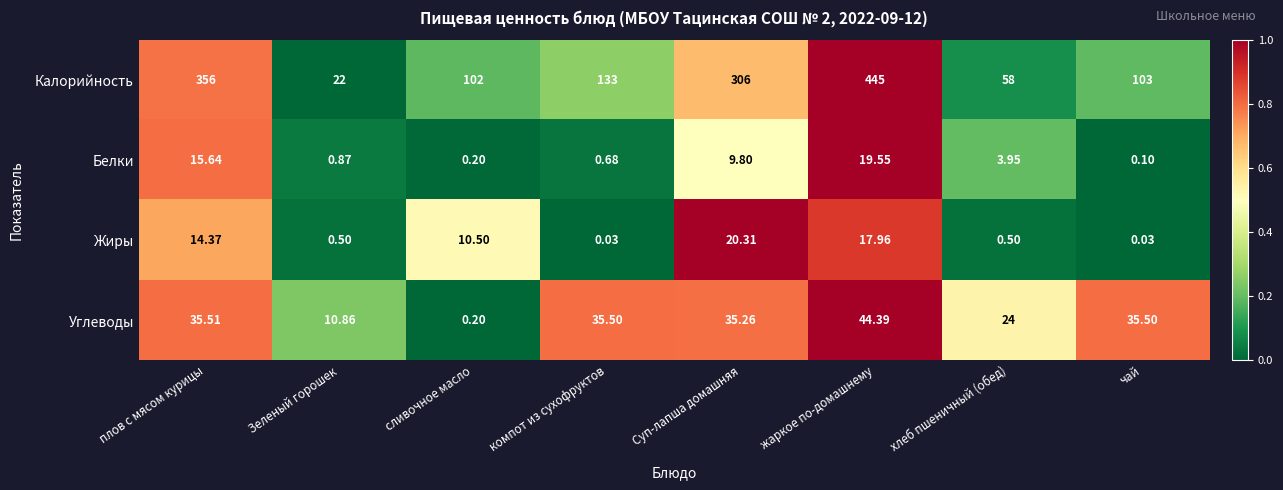

List the labels in order of Калорийность value, largest first.

жаркое по-домашнему, плов с мясом курицы, Суп-лапша домашняя, компот из сухофруктов, чай, сливочное масло, хлеб пшеничный (обед), Зеленый горошек